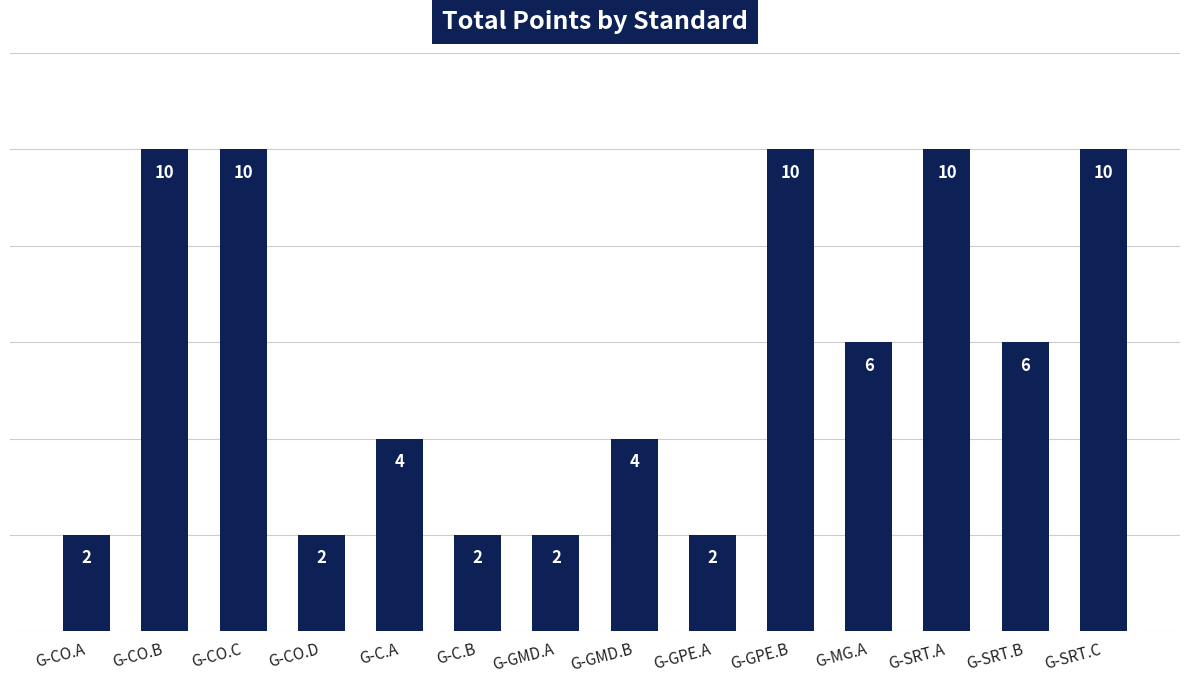

Between G-GPE.A and G-GMD.B, which is larger?

G-GMD.B